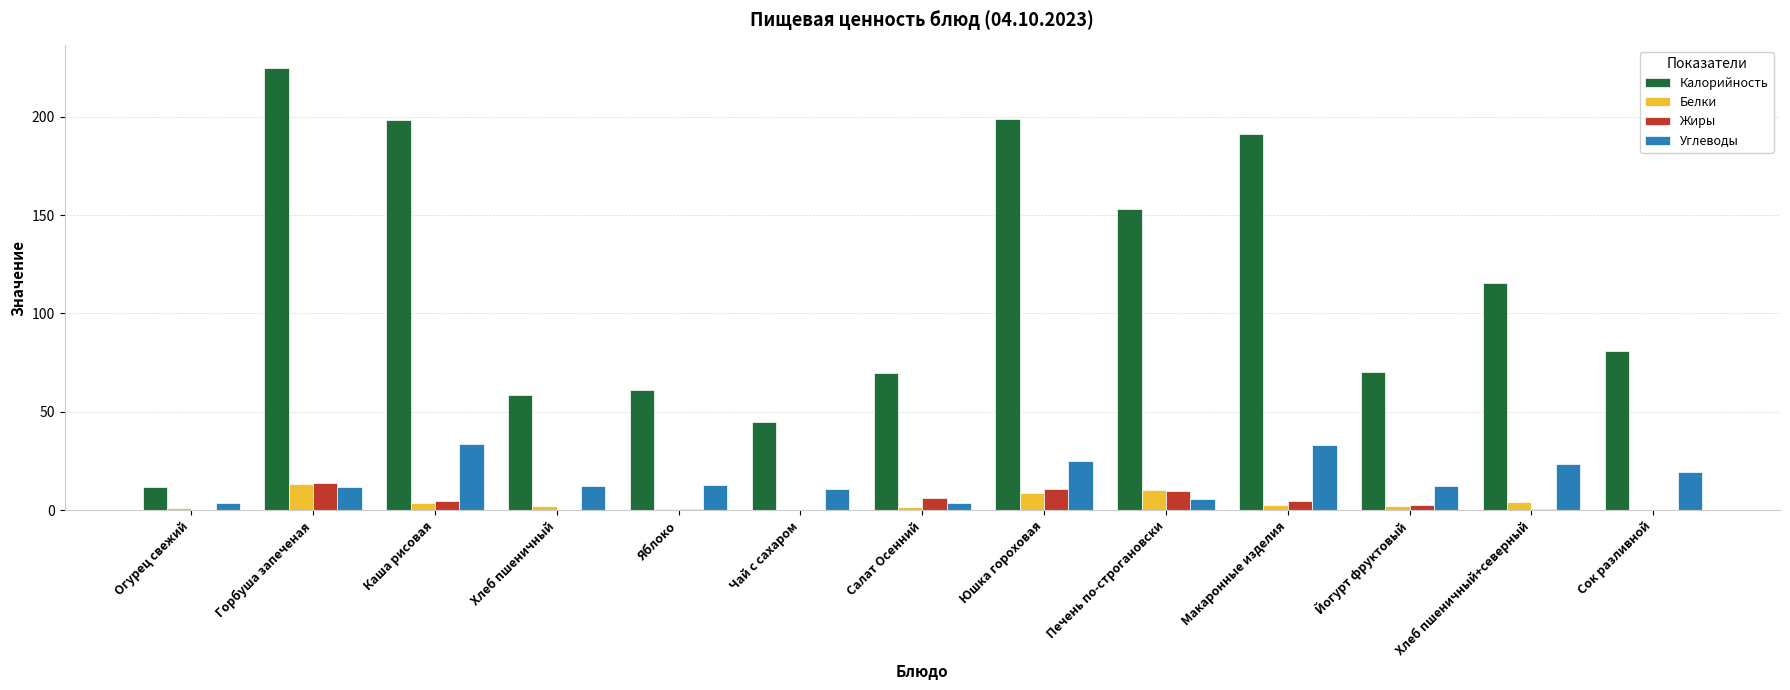

Which series changed the most between Чай с сахаром and Хлеб пшеничный+северный?

Калорийность